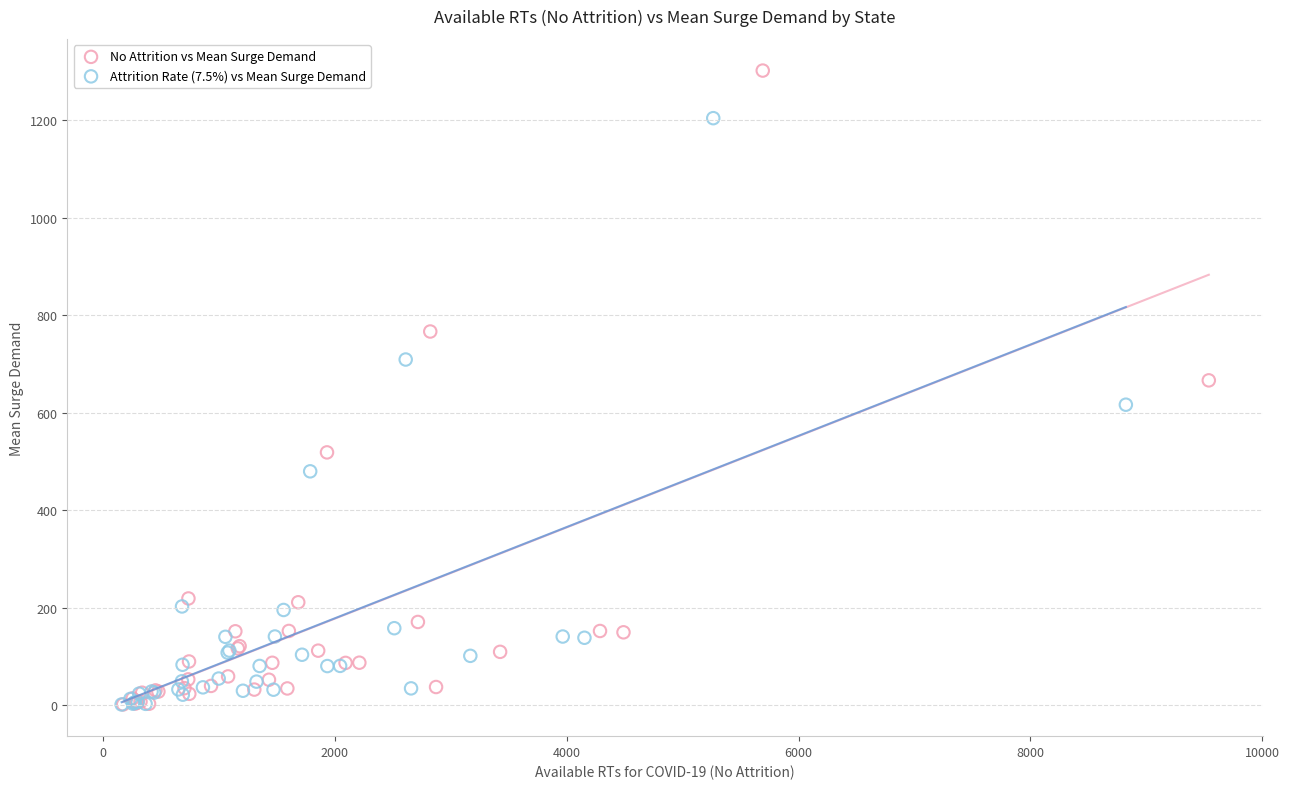

Which series contains the highest Y value?

No Attrition vs Mean Surge Demand